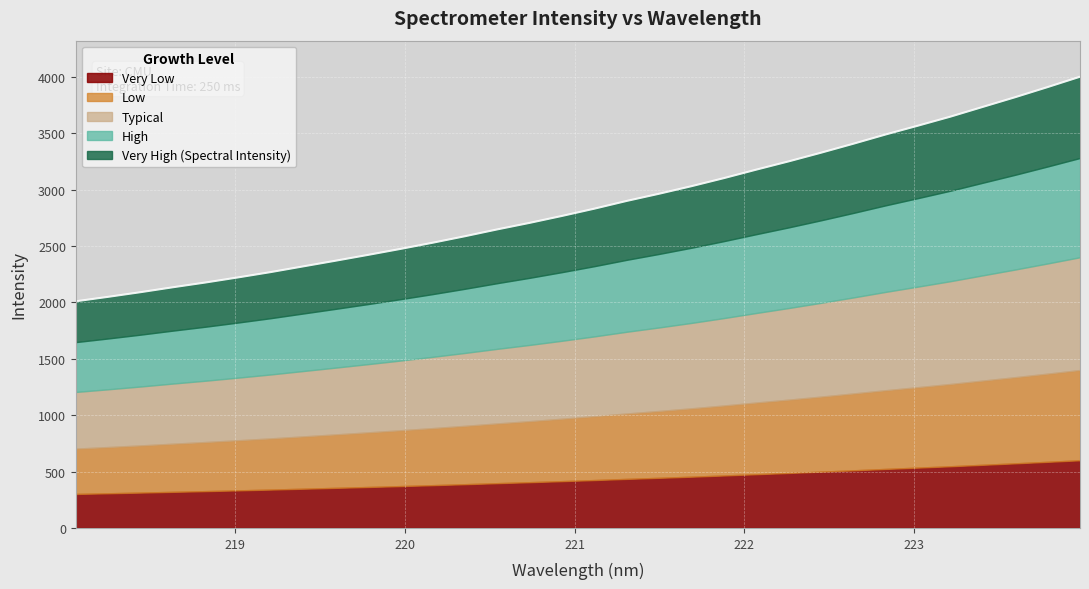

Reading left to right, list all the values displayed in this chart.

2009.9	2049.4	2090.7	2134.4	2176.4	2221.4	2268.1	2318.7	2369.0	2420.5	2473.4	2528.6	2586.5	2647.2	2705.1	2766.7	2831.2	2899.9	2963.6	3030.6	3102.1	3177.3	3250.6	3327.4	3407.2	3489.4	3567.6	3647.5	3733.8	3819.8	3909.2	4001.0